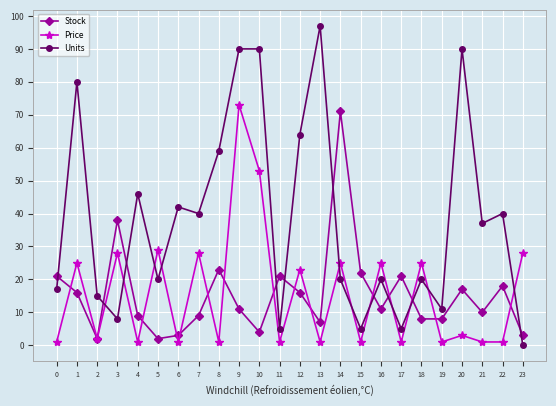

Reading left to right, transcribe all the data shown in this chart.

Stock: 0=21	1=16	2=2	3=38	4=9	5=2	6=3	7=9	8=23	9=11	10=4	11=21	12=16	13=7	14=71	15=22	16=11	17=21	18=8	19=8	20=17	21=10	22=18	23=3
Price: 0=1	1=25	2=2	3=28	4=1	5=29	6=1	7=28	8=1	9=73	10=53	11=1	12=23	13=1	14=25	15=1	16=25	17=1	18=25	19=1	20=3	21=1	22=1	23=28
Units: 0=17	1=80	2=15	3=8	4=46	5=20	6=42	7=40	8=59	9=90	10=90	11=5	12=64	13=97	14=20	15=5	16=20	17=5	18=20	19=11	20=90	21=37	22=40	23=0